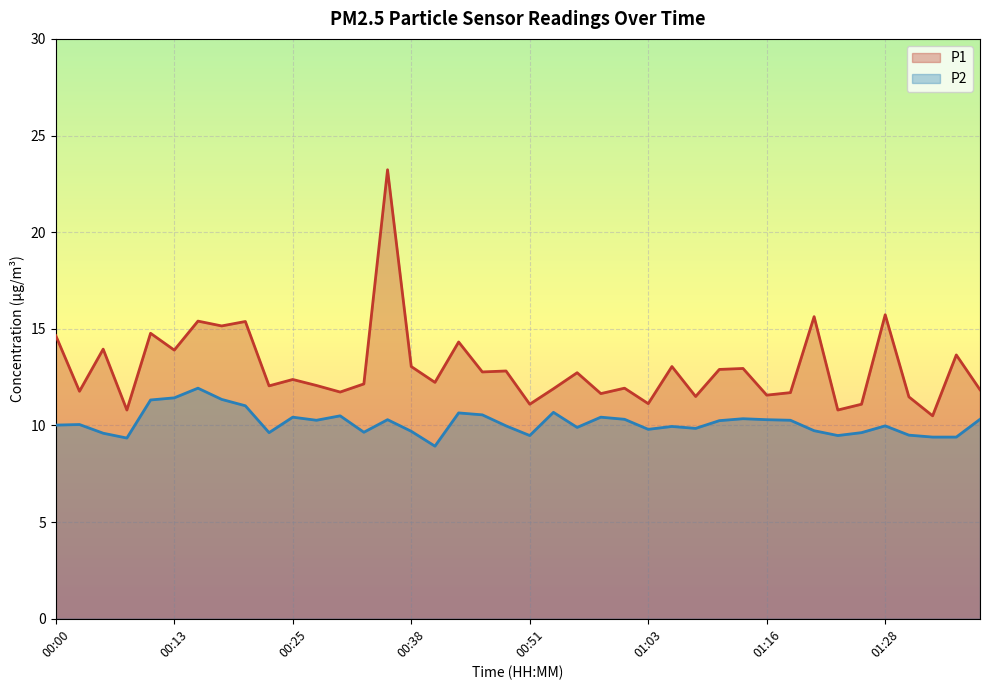

Which series has the largest range (max minus min)?

P1